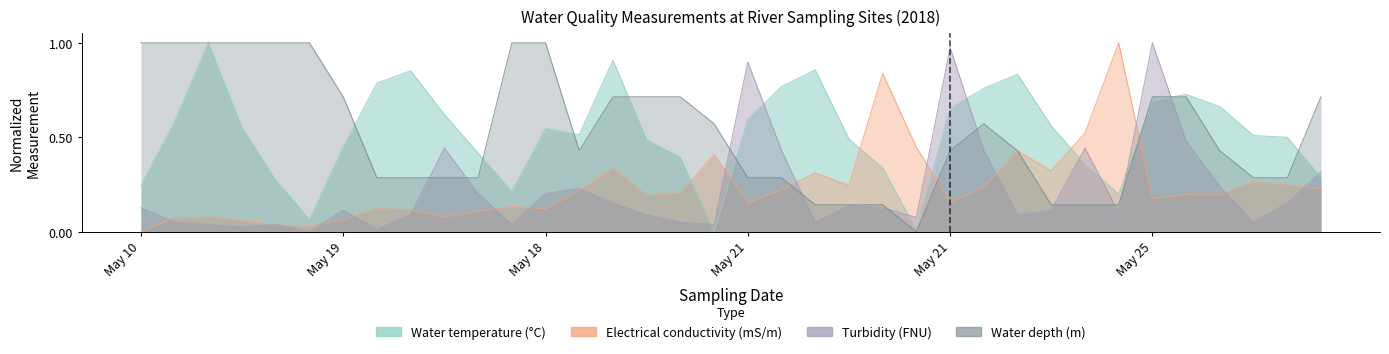

What is the average value of the Turbidity (FNU) series?

0.2